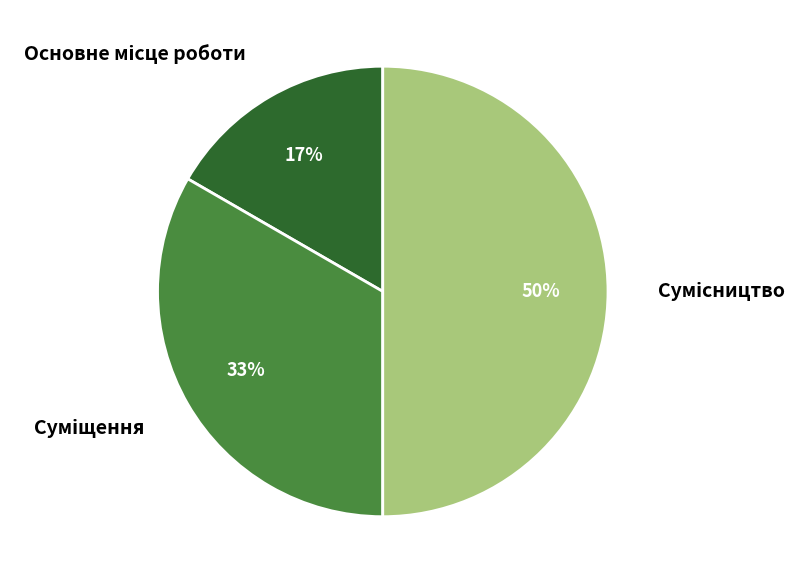

To the nearest percent, what is the average slice percentage?

33%